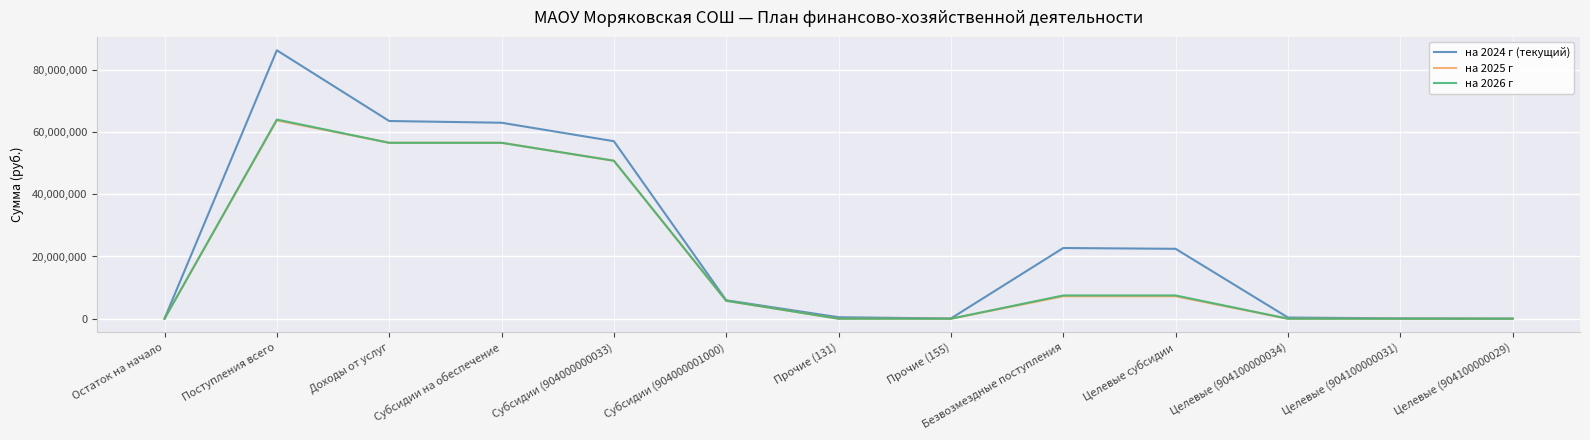

What is the difference between the highest and lowest values at Субсидии (904000001000)?

167100.0